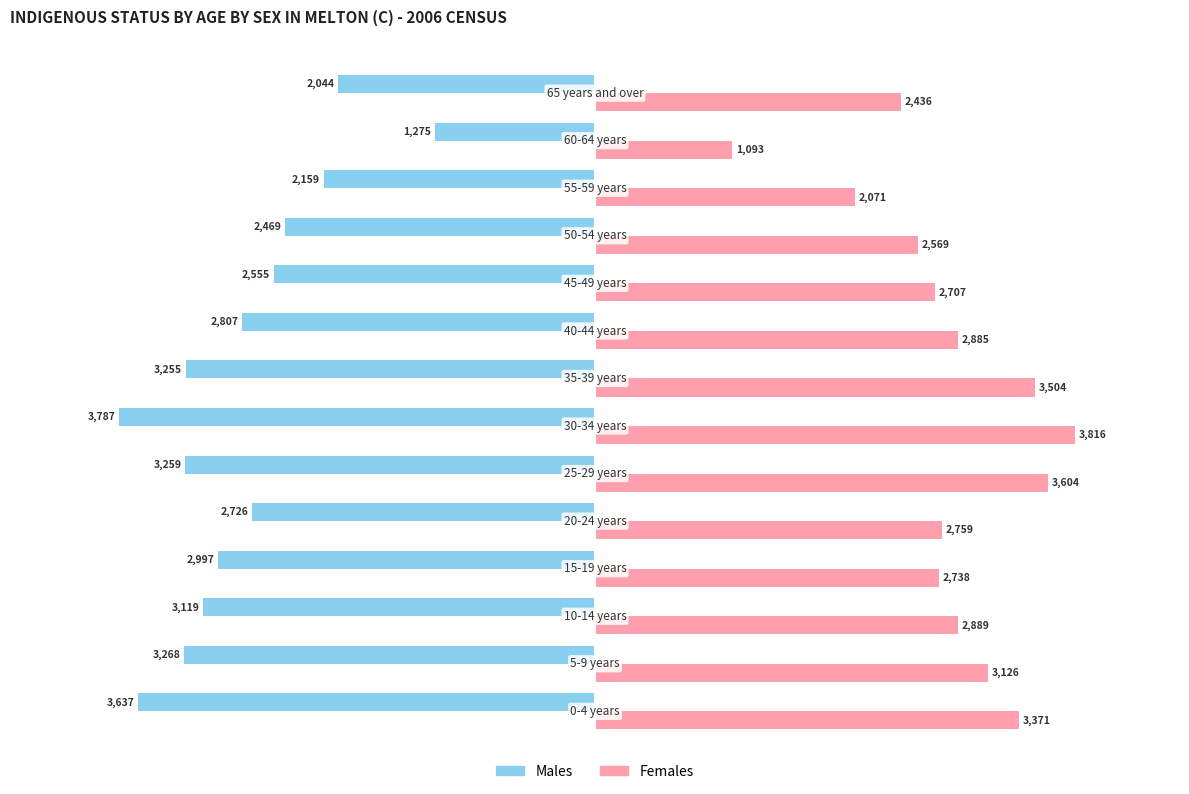

What is the difference between the second highest and minimum values in the Males series?

1743